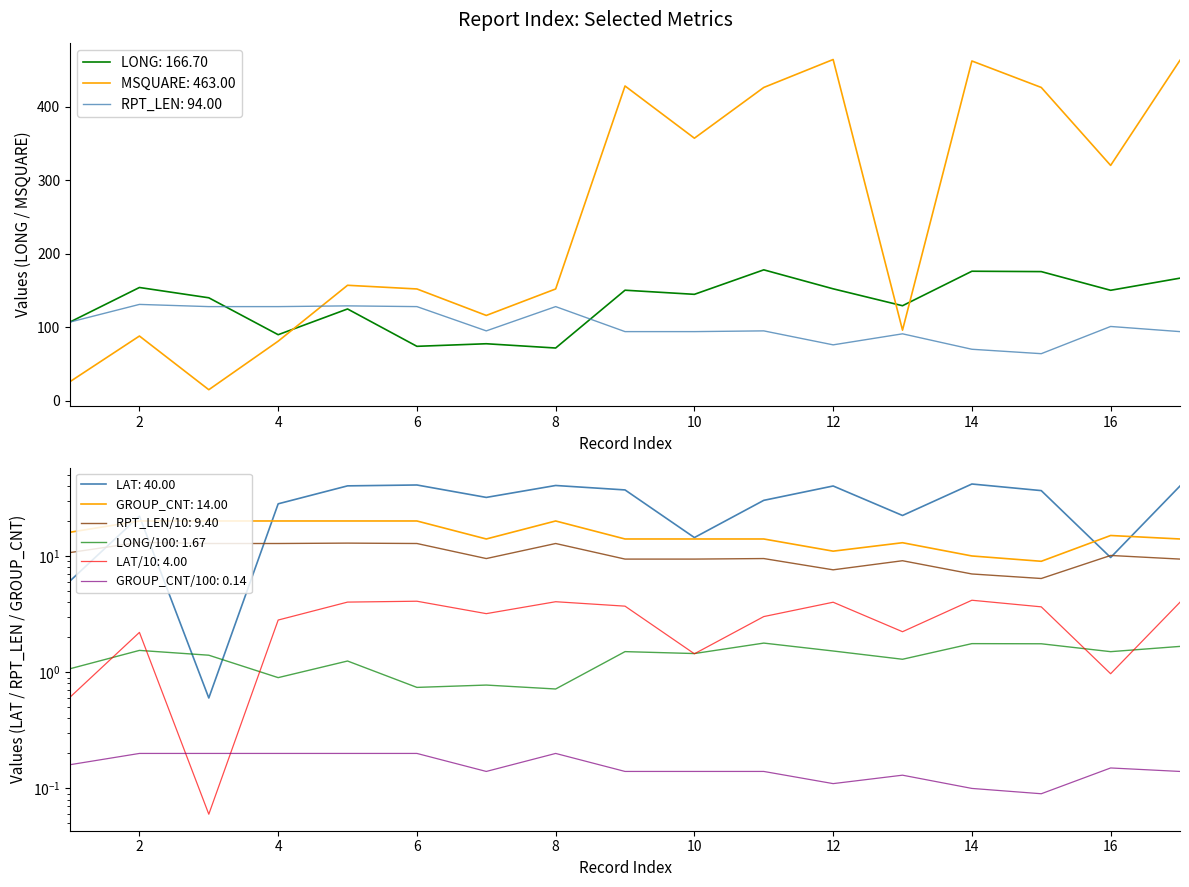

What are all the series names shown in the legend?

LONG, LAT, MSQUARE, RPT_LEN, GROUP_CNT